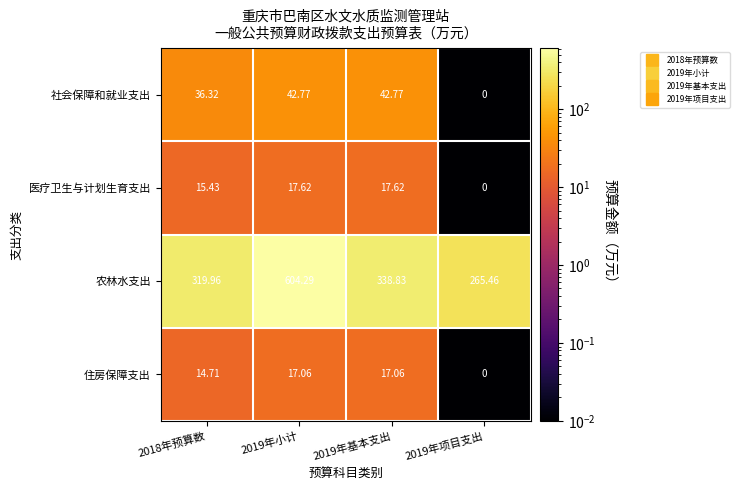

At 2019年小计, list the series in order from largest to smallest.

农林水支出, 社会保障和就业支出, 医疗卫生与计划生育支出, 住房保障支出